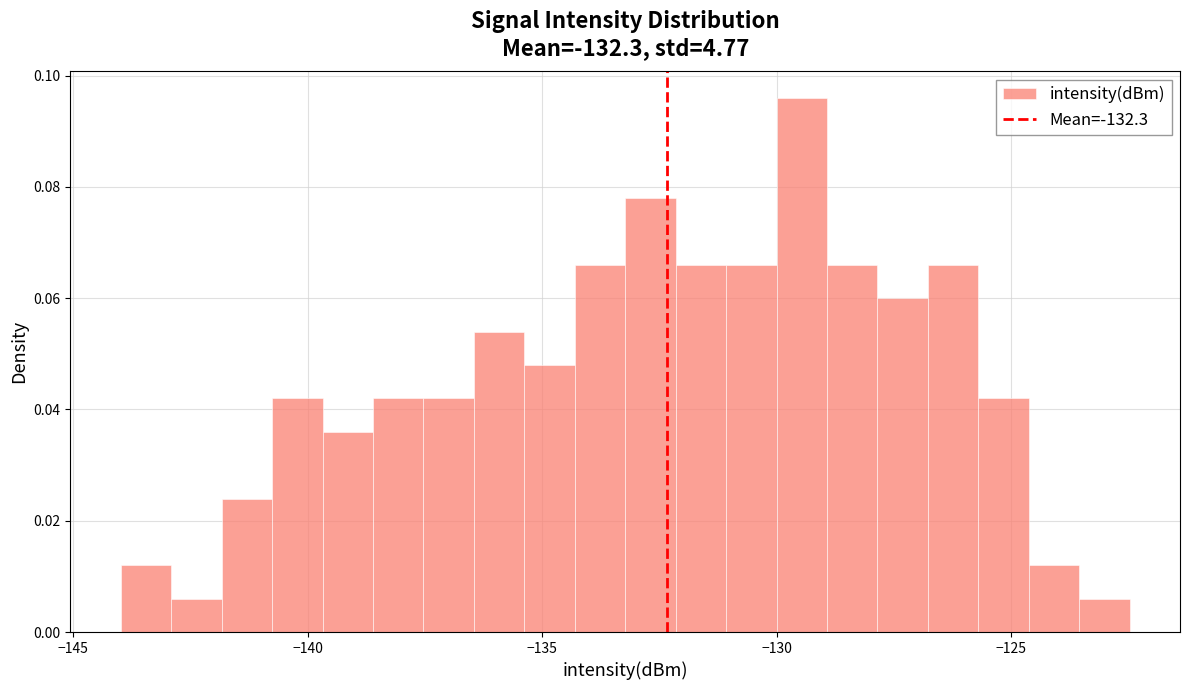

Read against the x-axis, roughly where is the centre of the tallest bar?

-129.5